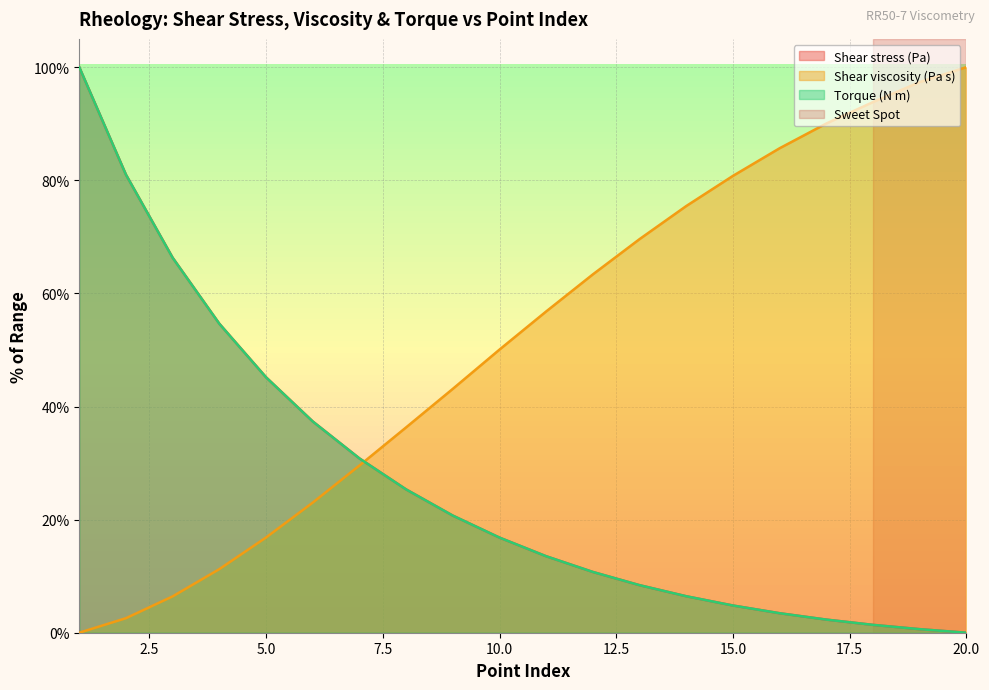

Rank the series at 12 from lowest to highest value.

Torque (N m), Shear stress (Pa), Shear viscosity (Pa s)